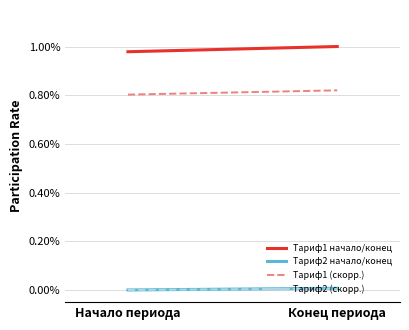

List the labels in order of Тариф1 начало/конец value, smallest first.

Начало периода, Конец периода